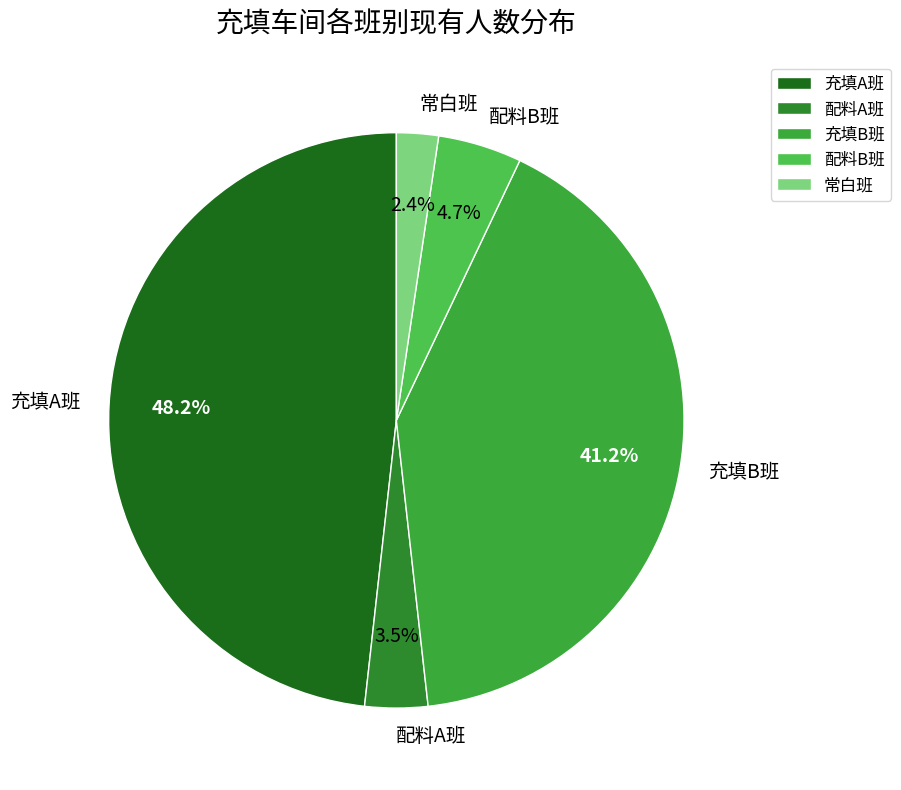

Which category has the biggest portion of the pie?

充填A班